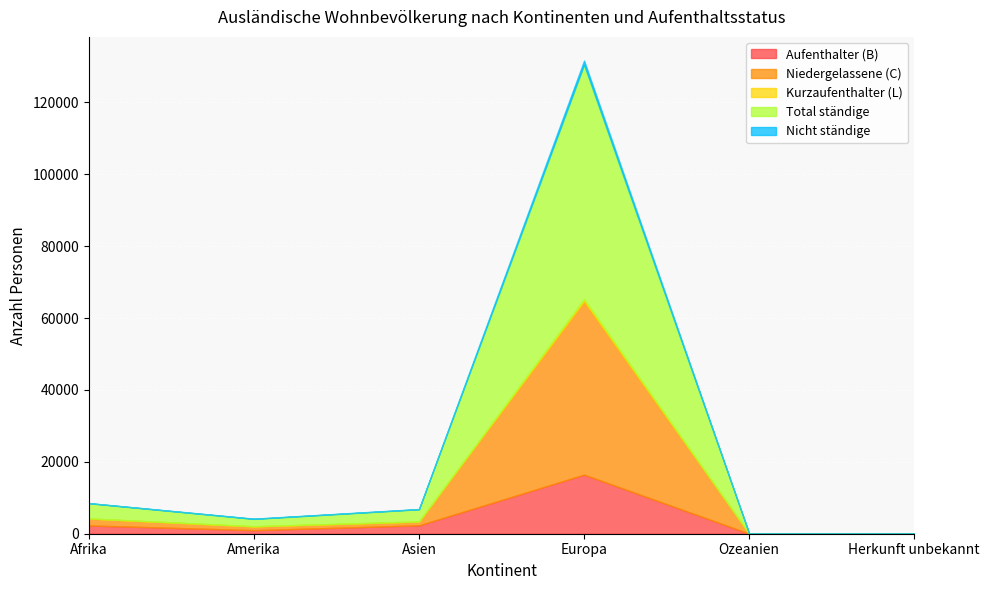

Is it true that Niedergelassene (C) equals 1063 at Amerika?

True